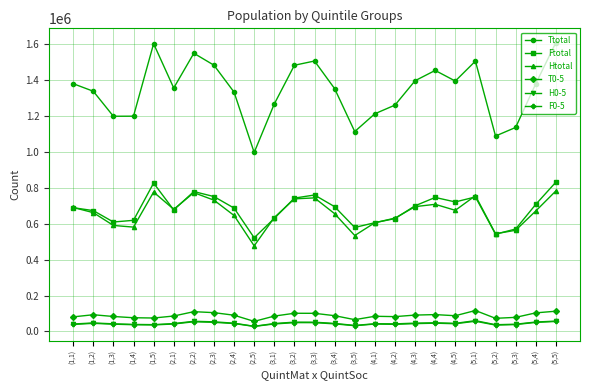

The value of T0-5 at (2,2) is 110345. True or false?

True